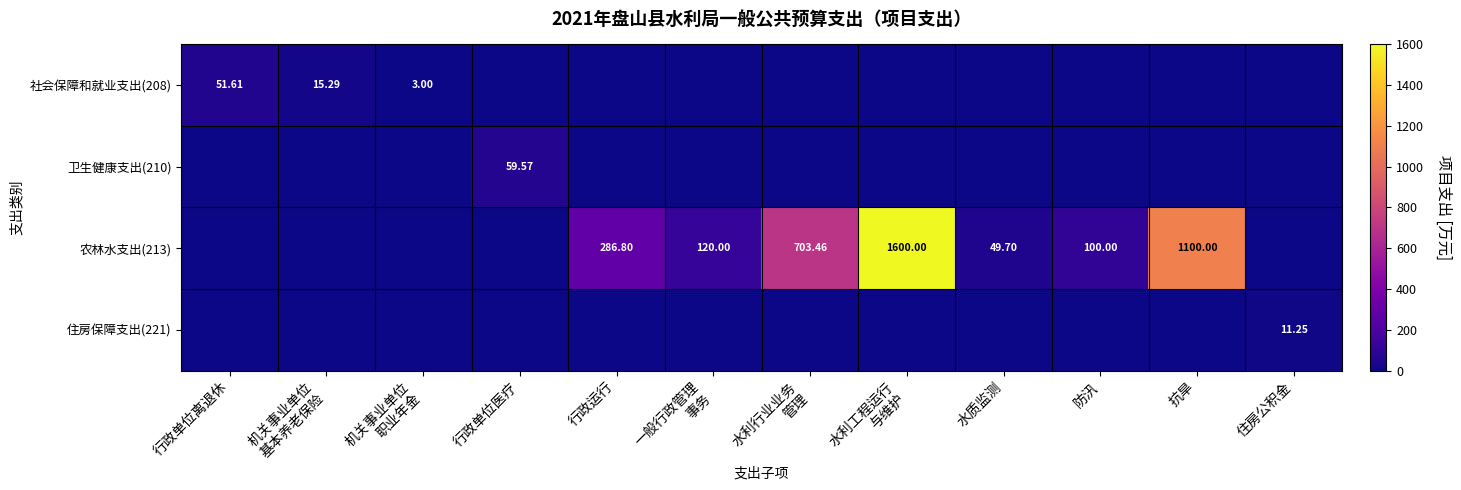

Between 行政单位离退休 and 防汛, which series saw the biggest shift?

农林水支出(213)